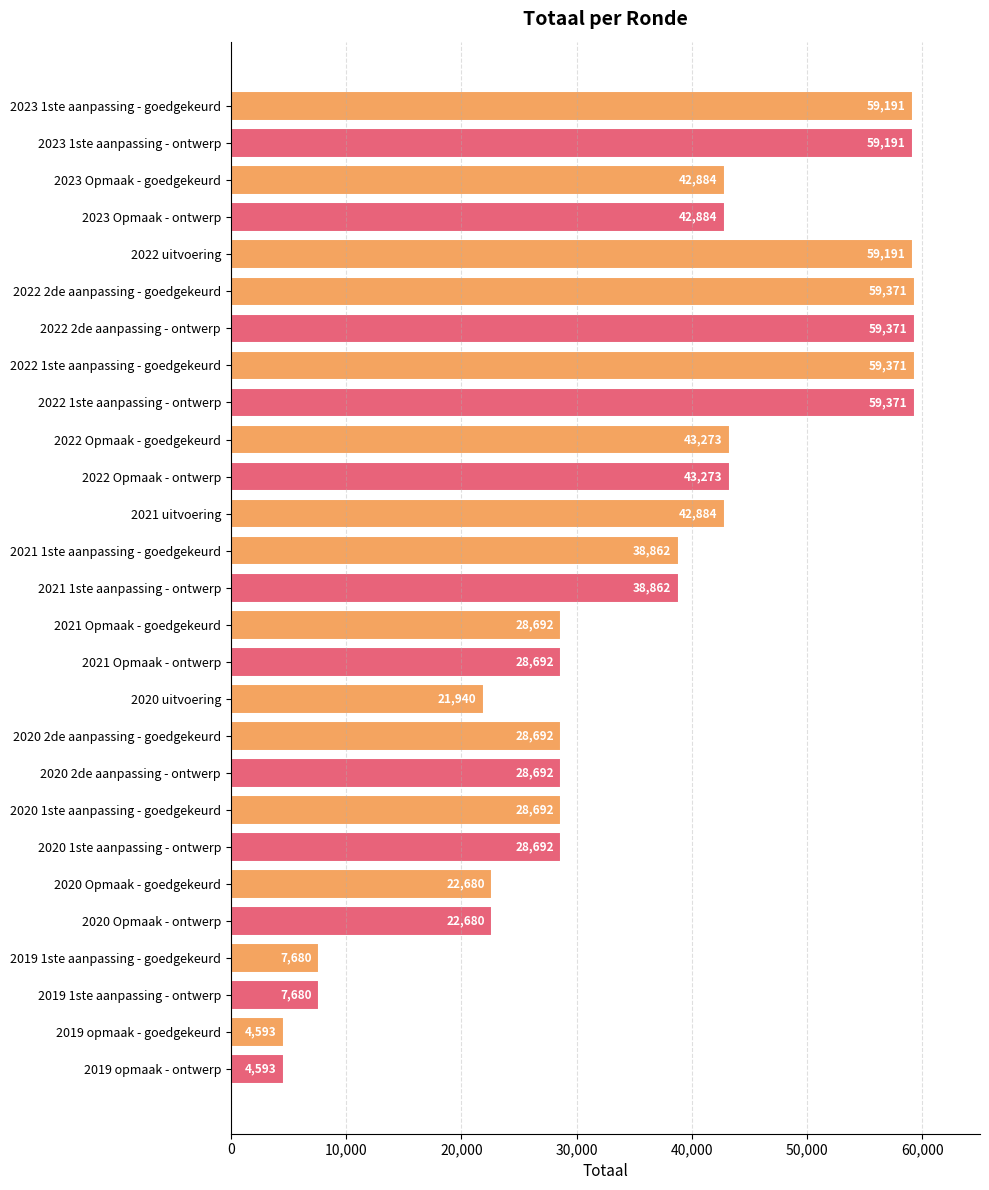

What is the label of the 16th bar from the top?

2021 Opmaak - ontwerp